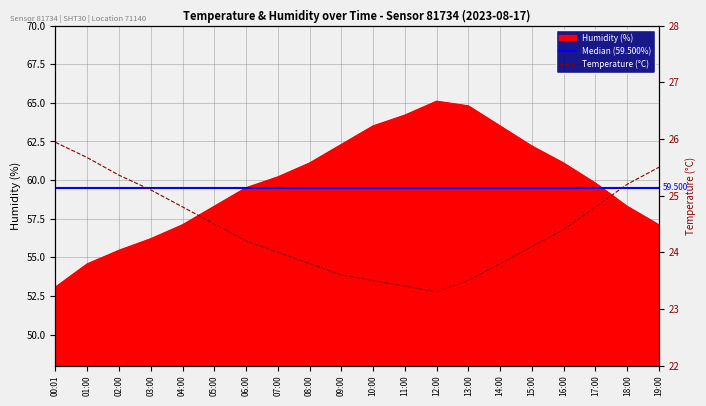

What is the difference between the humidity values at 06:00 and 01:00?

4.9